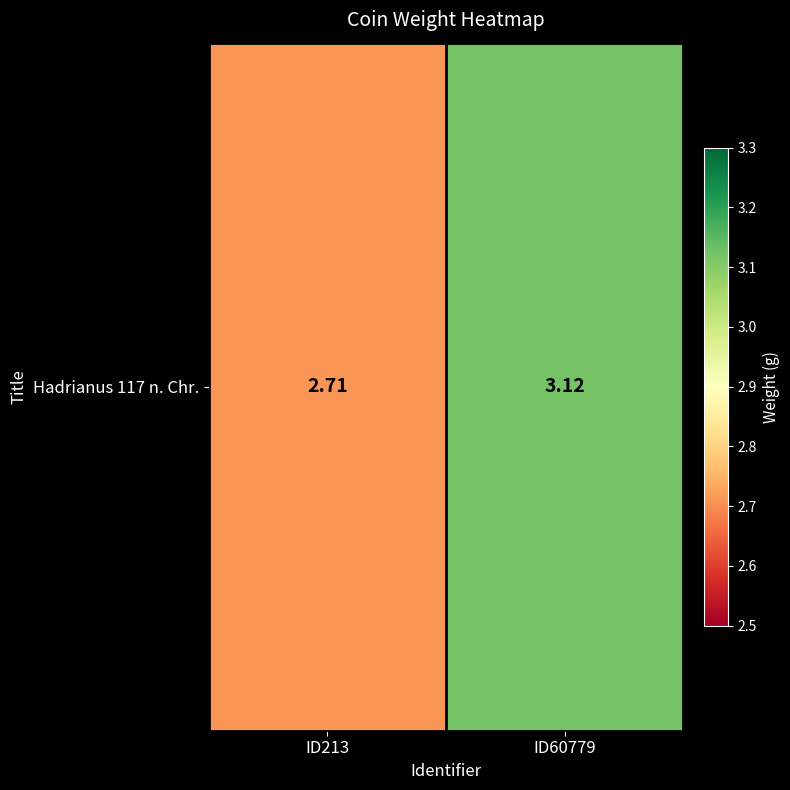

Reading left to right, transcribe all the data shown in this chart.

ID213=2.7	ID60779=3.1